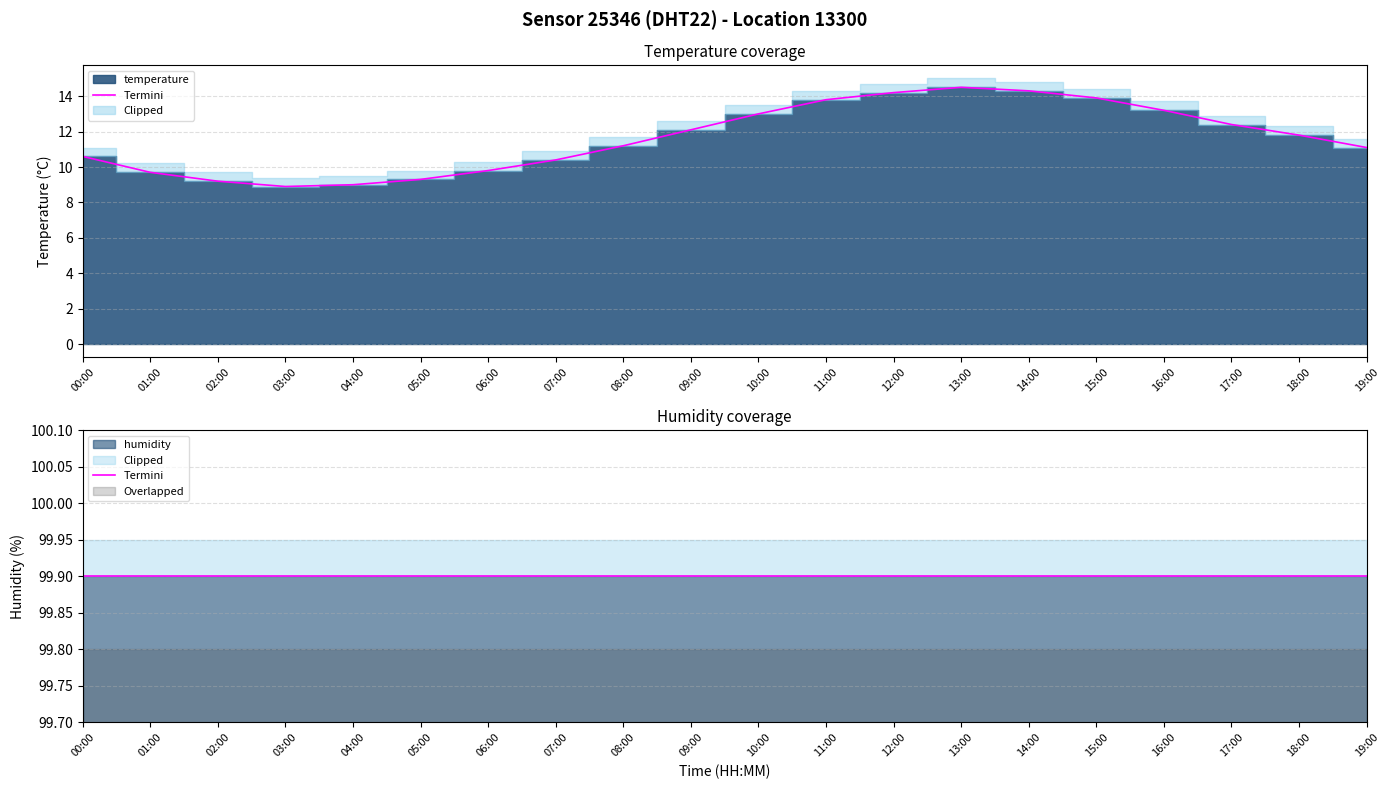

What is the label of the 12th point from the left?

11:00